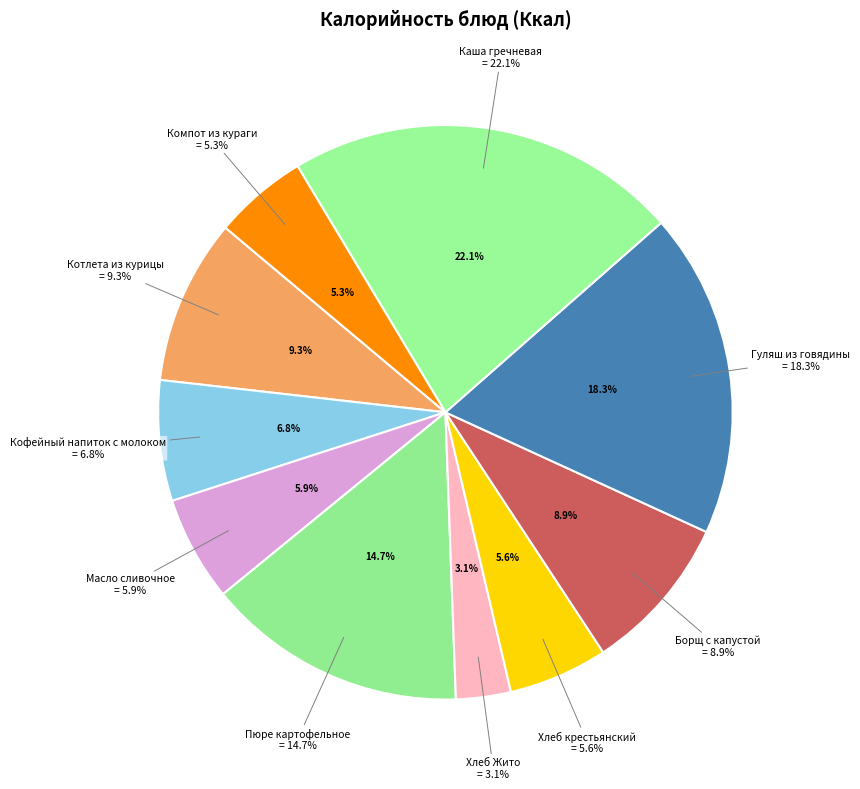

What percentage is the Гуляш из говядины slice, to the nearest percent?

18%